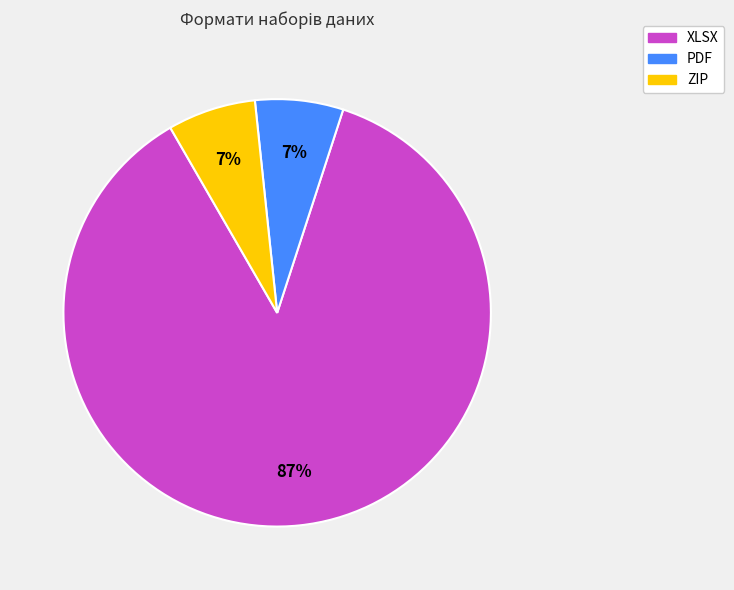

To the nearest percent, what is the combined percentage of PDF and XLSX?

93%